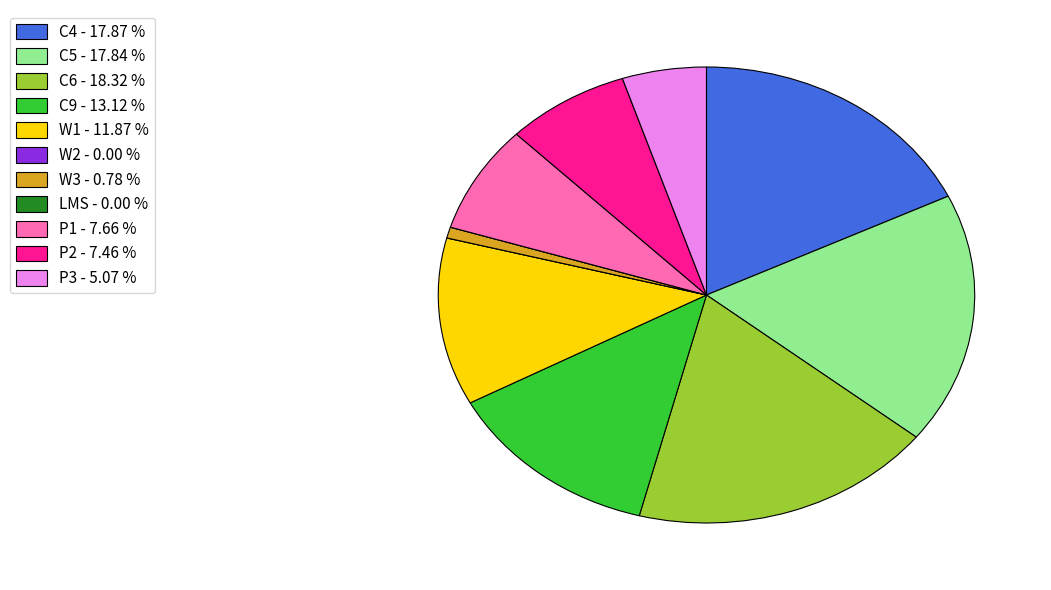

What is the ratio of the value at C5 to the value at P3?

3.5